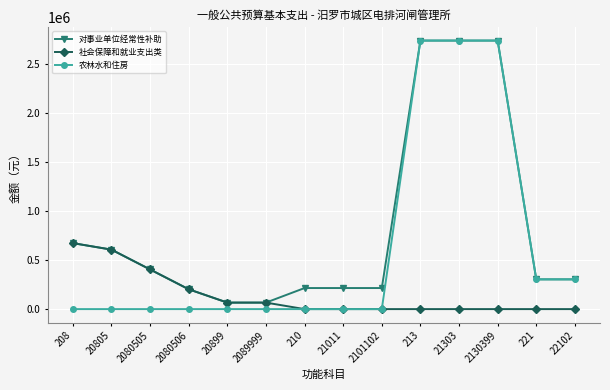

Is the value of 农林水和住房 at 210 greater than the value of 社会保障和就业支出类 at 2080505?

No